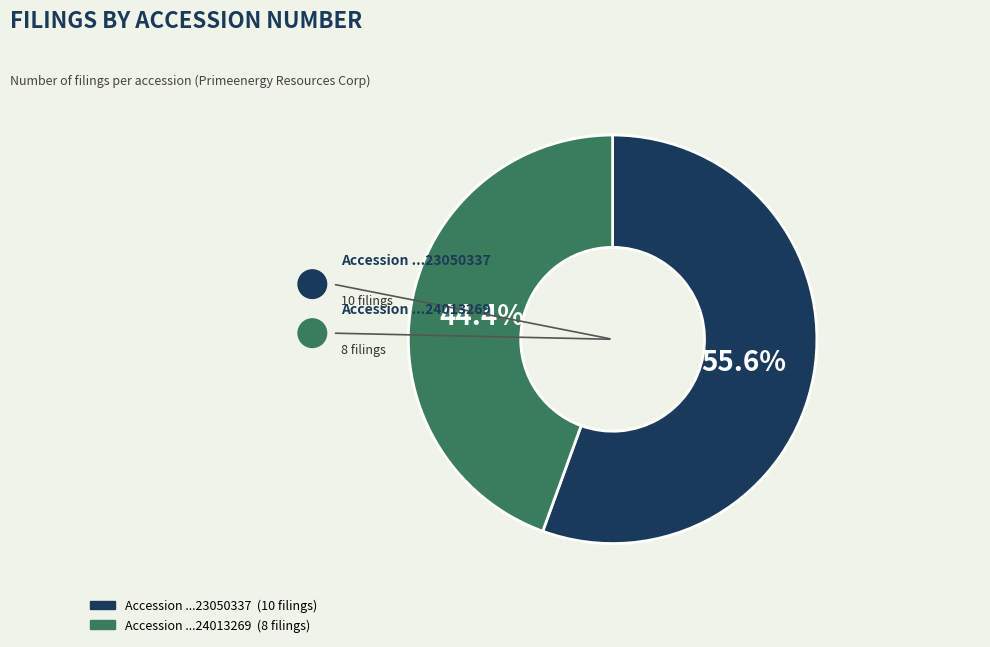

Is there a majority slice in this chart?

Yes